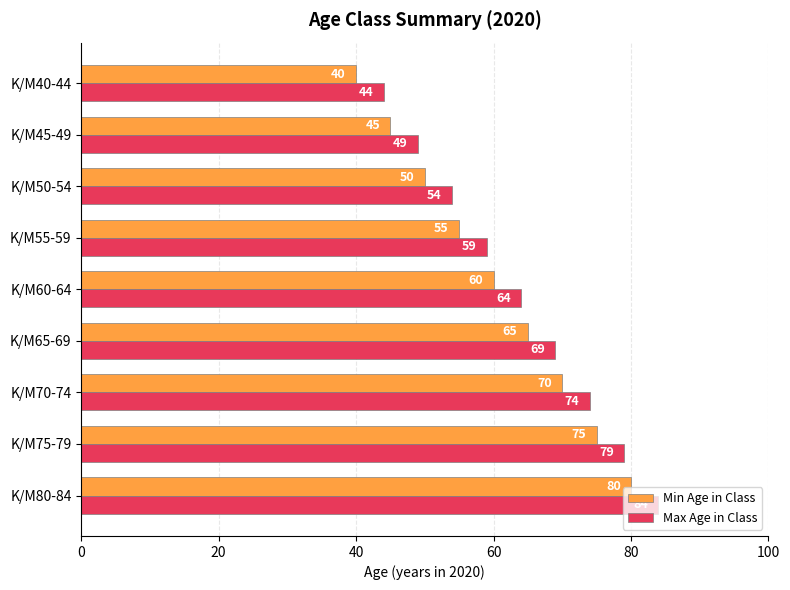

List the labels in order of Max Age in Class value, largest first.

K/M80-84, K/M75-79, K/M70-74, K/M65-69, K/M60-64, K/M55-59, K/M50-54, K/M45-49, K/M40-44